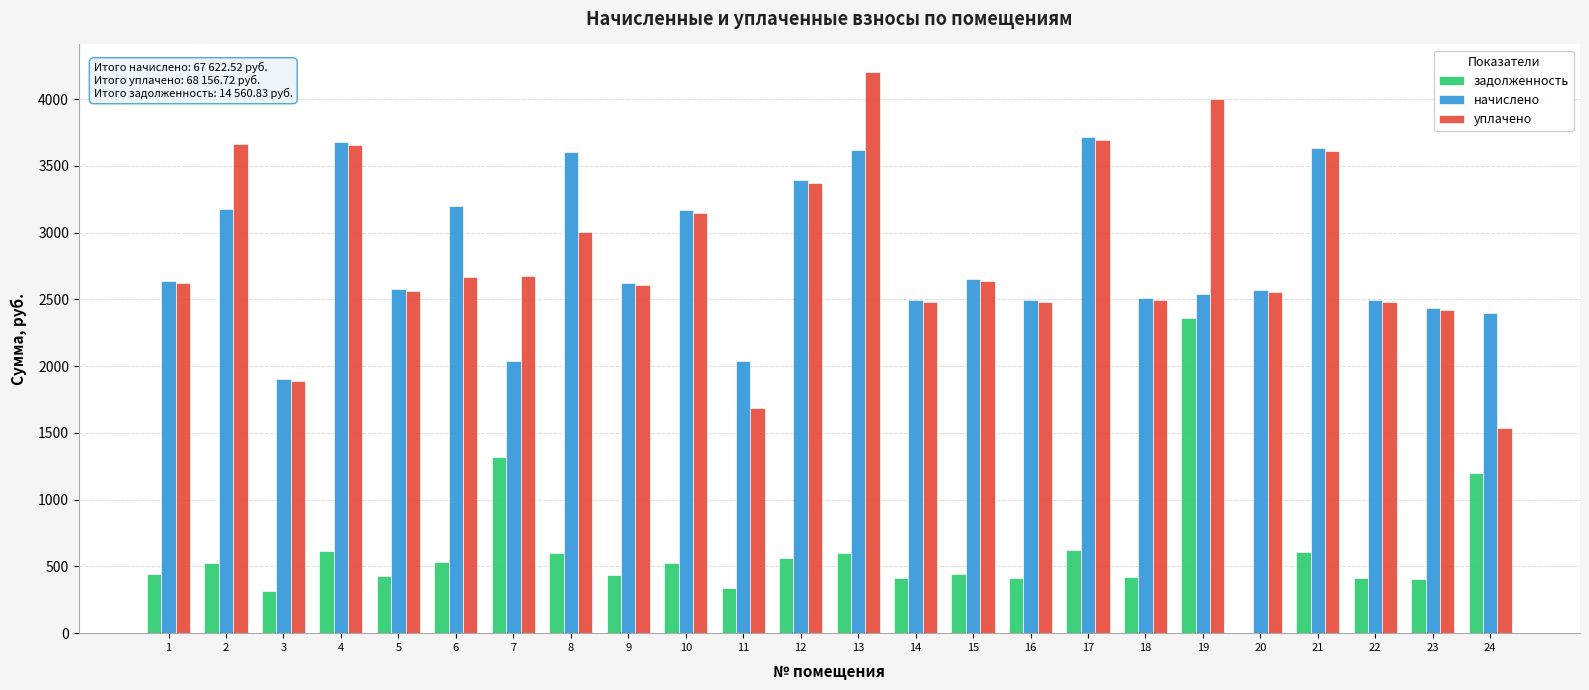

Is it true that уплачено equals 901.9 at 10?

False